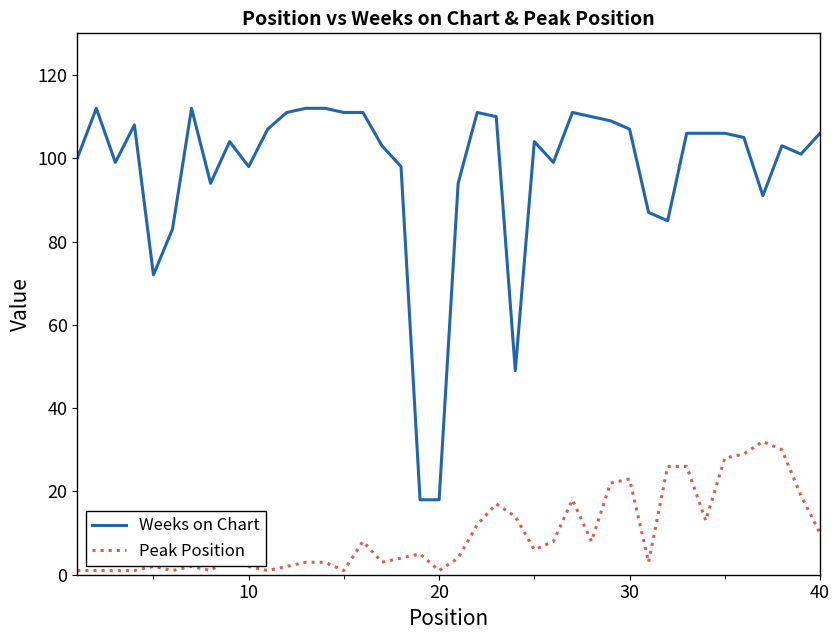

Which series has the largest range (max minus min)?

Weeks on Chart